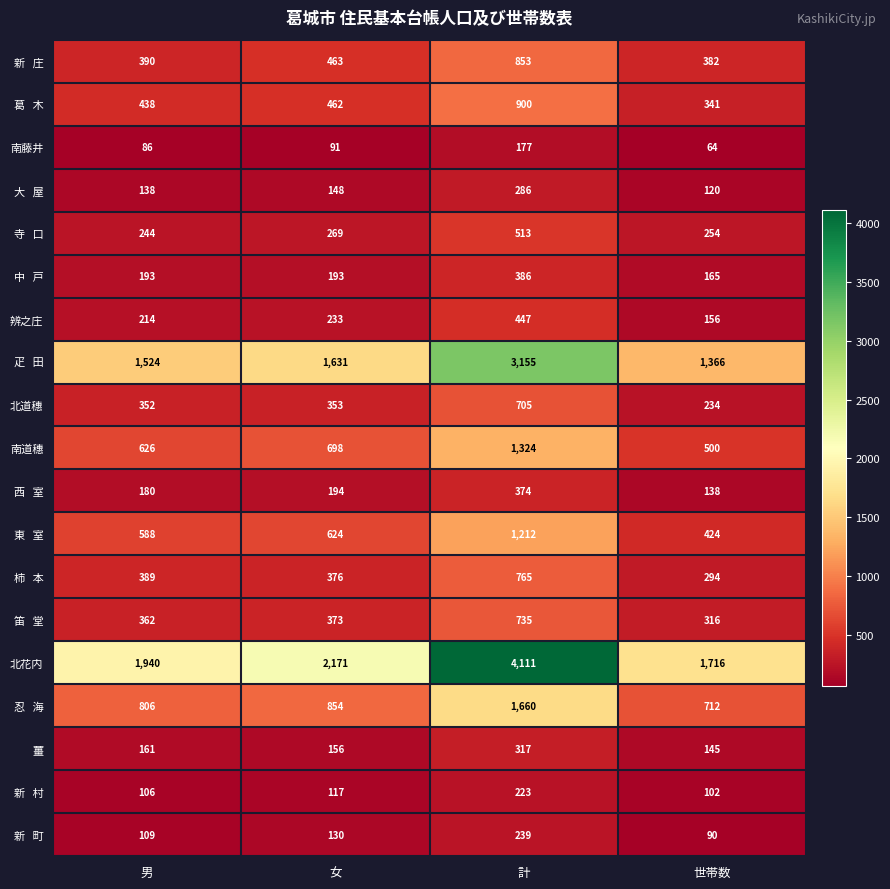

Is it true that 北花内 equals 758 at 世帯数?

False